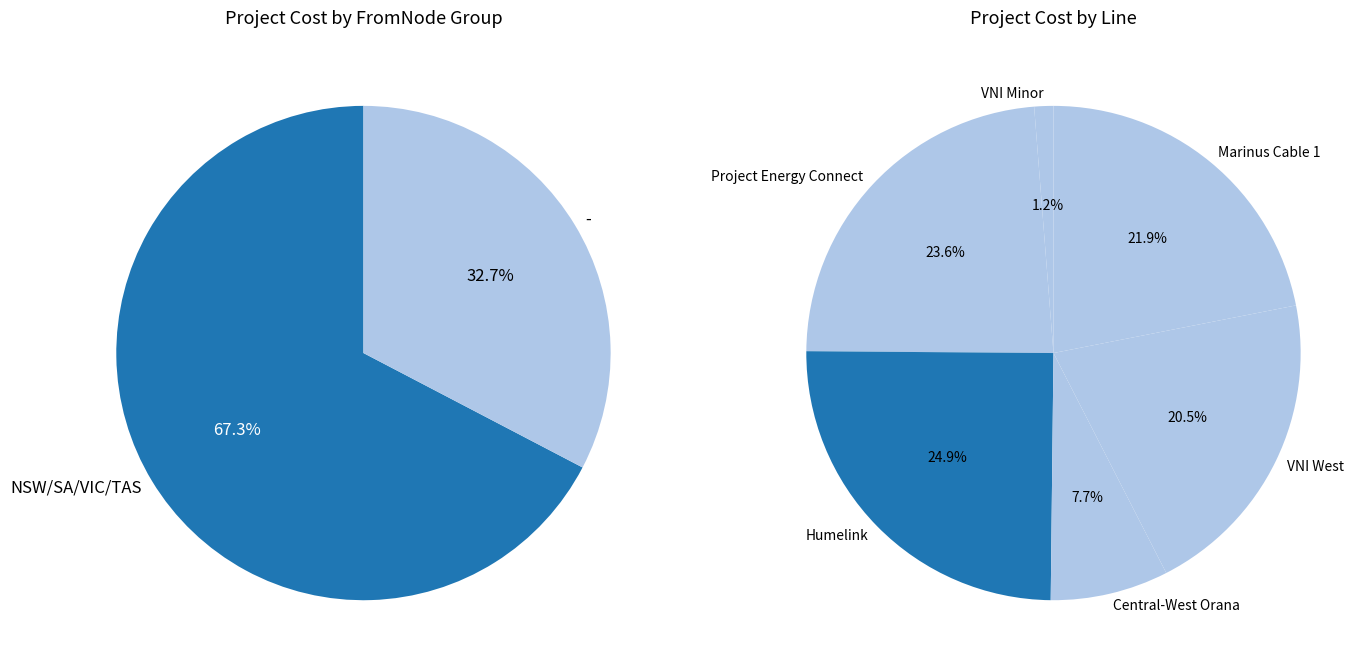

What is the change in value from VNI Minor to Project Energy Connect?

+1885